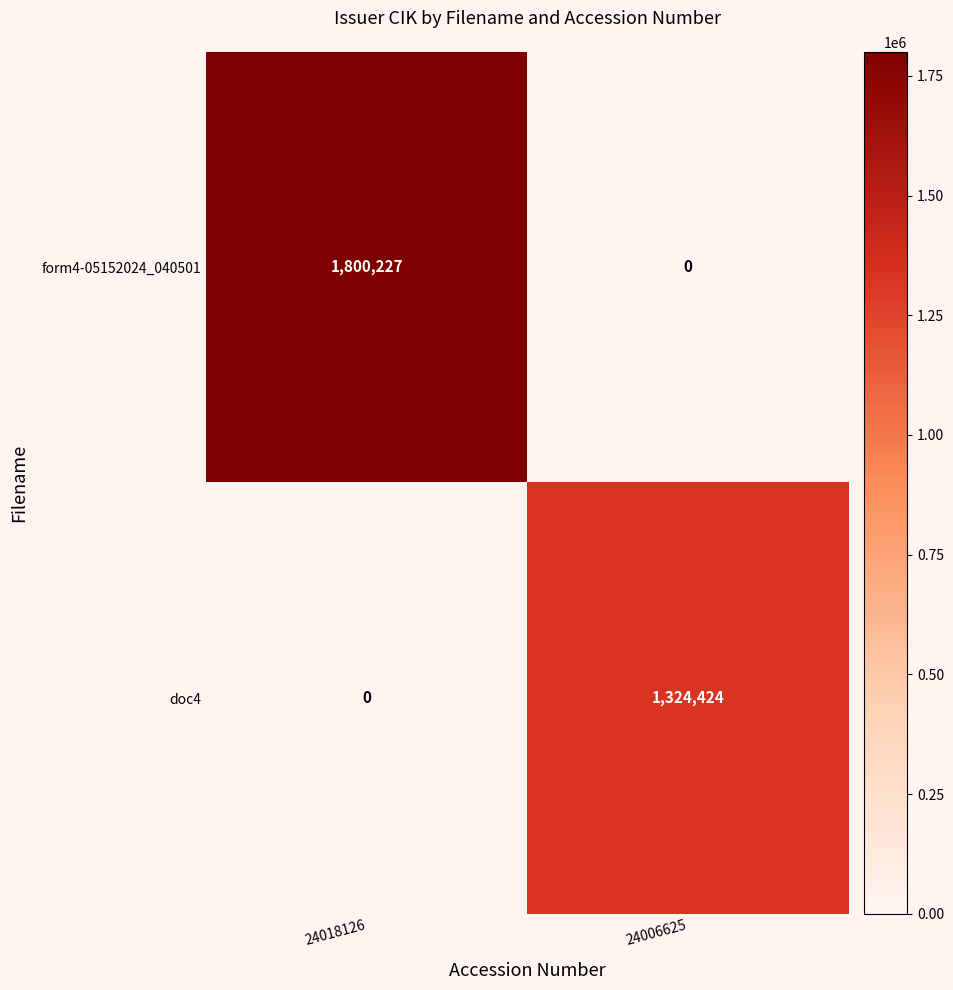

What is the total value across all series at 24018126?

1800227